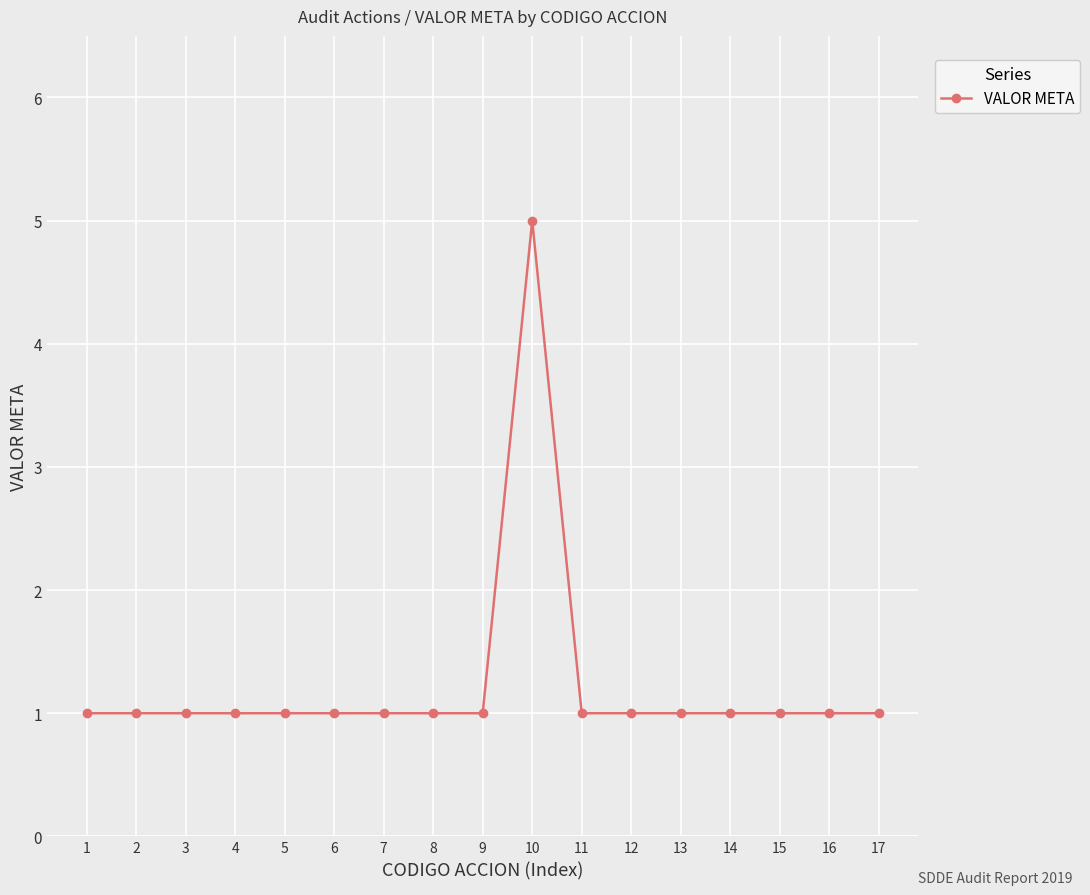

What is the difference between the maximum and second lowest values?

4